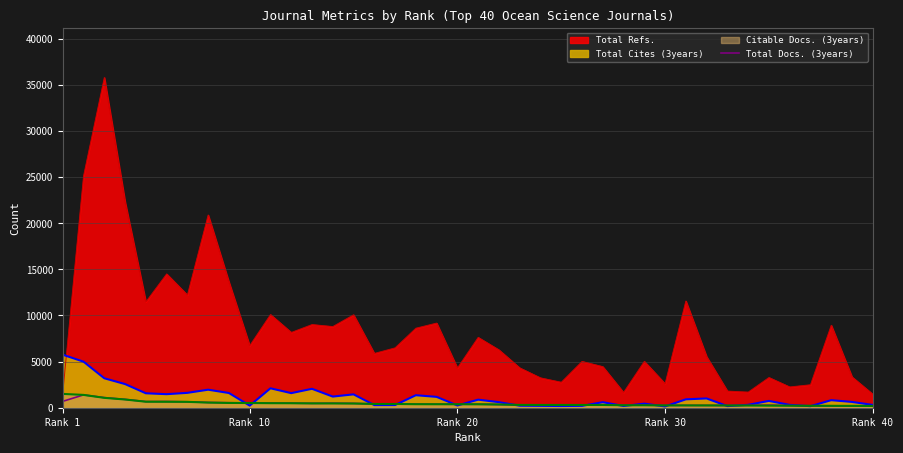

Where does the data first go above 378?

Rank 1